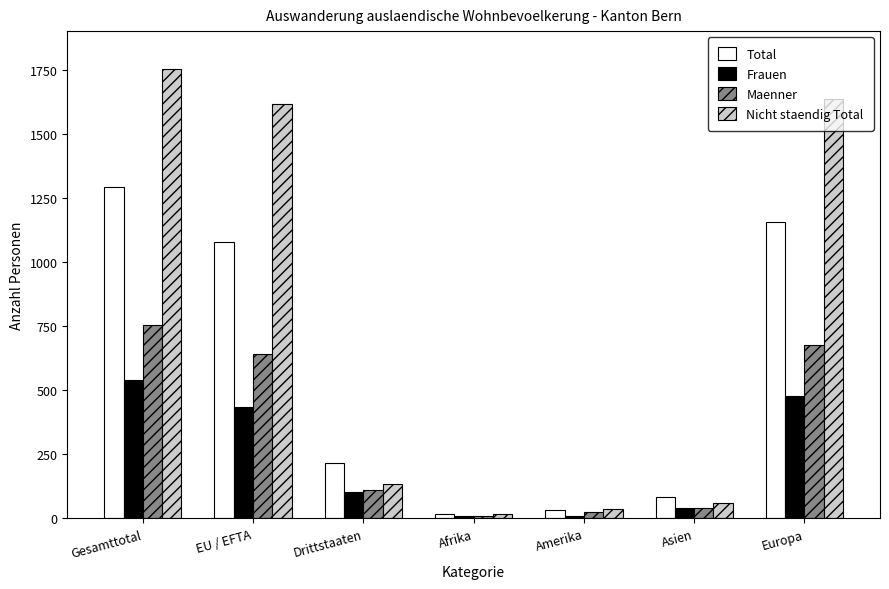

What is the difference between the Nicht staendig Total values at Amerika and EU / EFTA?

1578